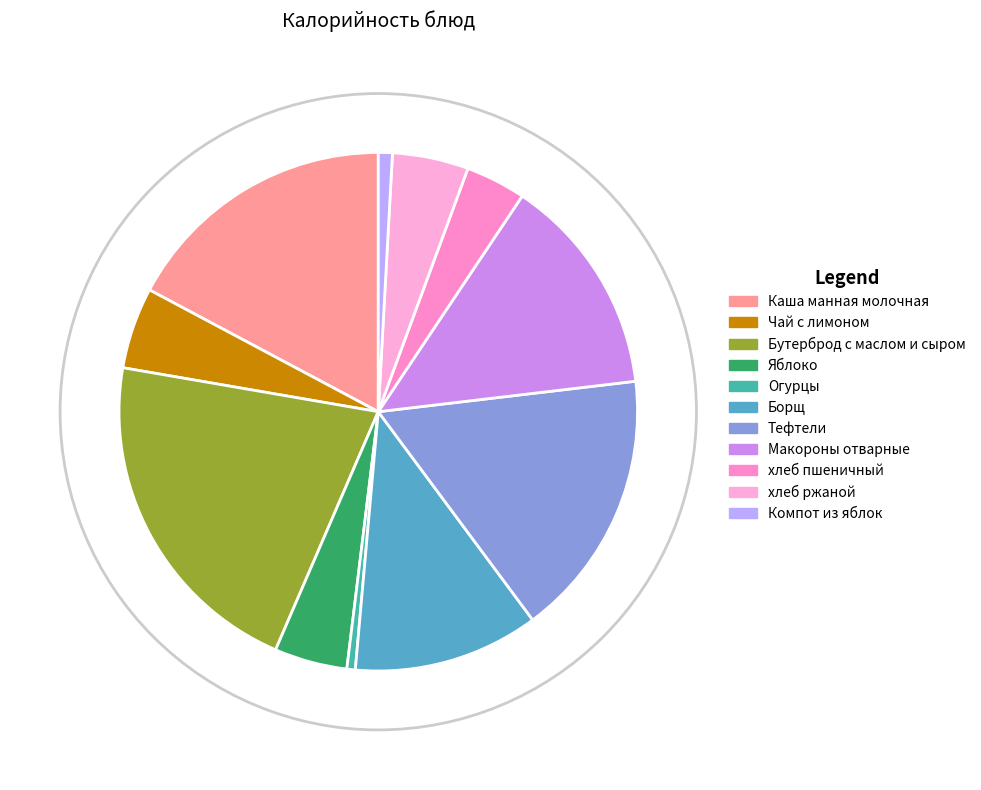

Does any single category account for the majority?

No